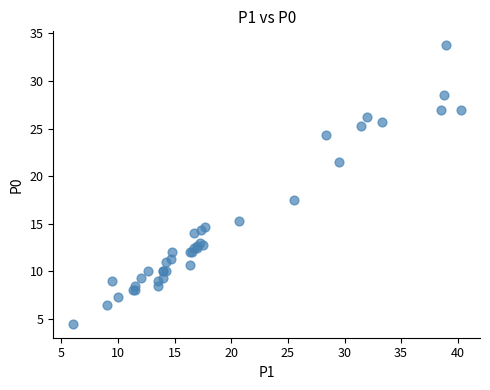

What Y value in the scatter plot is closest to 19?

17.5